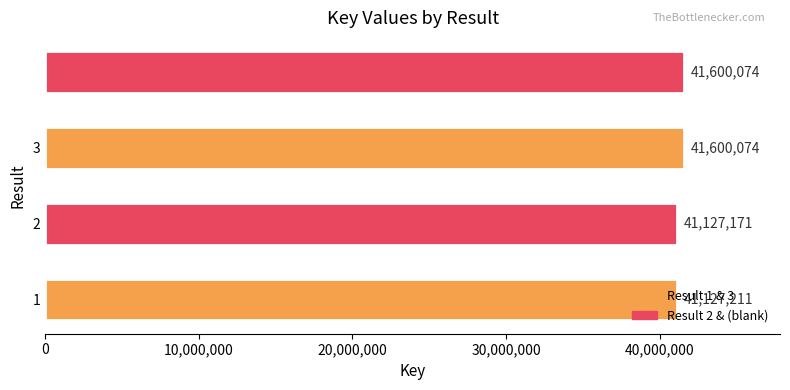

What is the sum of all values?

165454530